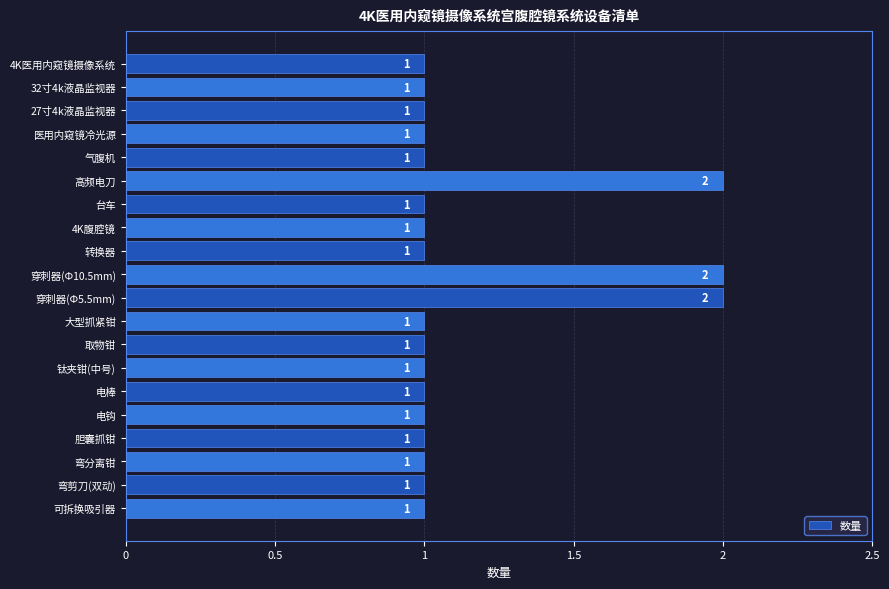

What is the average value?

1